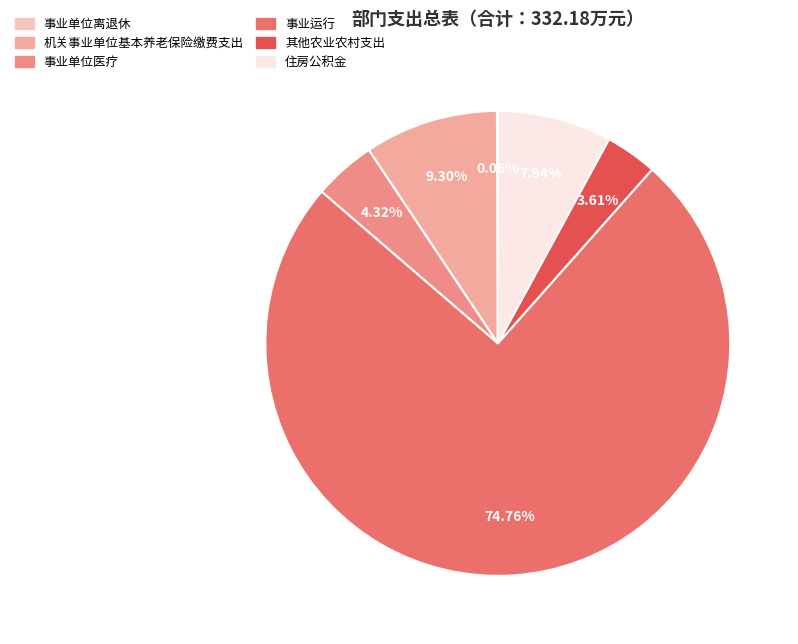

Is it true that 事业运行 is 75% of the pie?

True